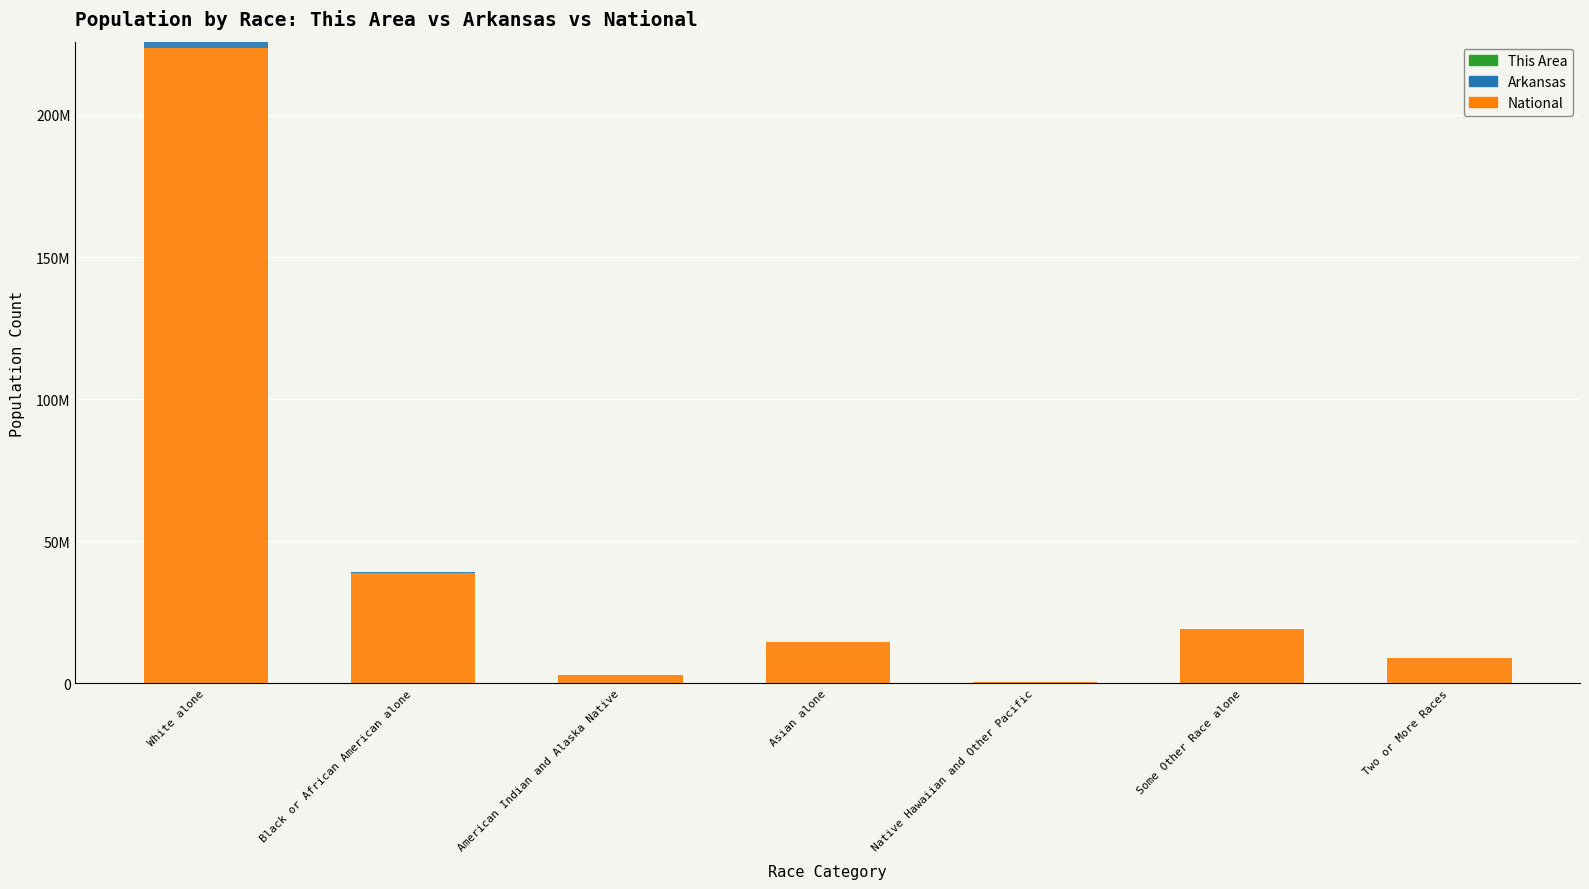

Are the bars grouped side by side (vs. stacked)?

No